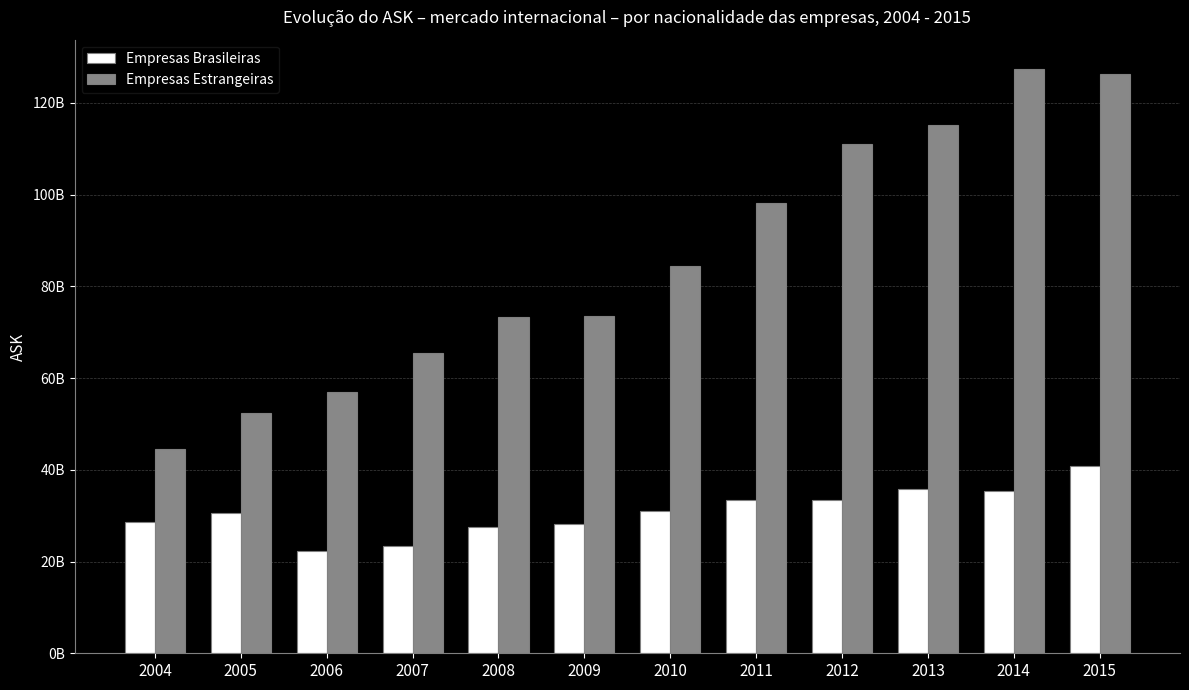

Reading left to right, list all the values displayed in this chart.

Empresas Brasileiras: 2004=28691098932	2005=30507684737	2006=22251471274	2007=23287118915	2008=27555931023	2009=28227373767	2010=31043441710	2011=33436123751	2012=33446763456	2013=35922186329	2014=35343100911	2015=40747571382
Empresas Estrangeiras: 2004=44578554813	2005=52334177637	2006=56963497185	2007=65500779582	2008=73330309164	2009=73580901093	2010=84401491972	2011=98228023891	2012=111057584421	2013=115098793947	2014=127414261581	2015=126238198475